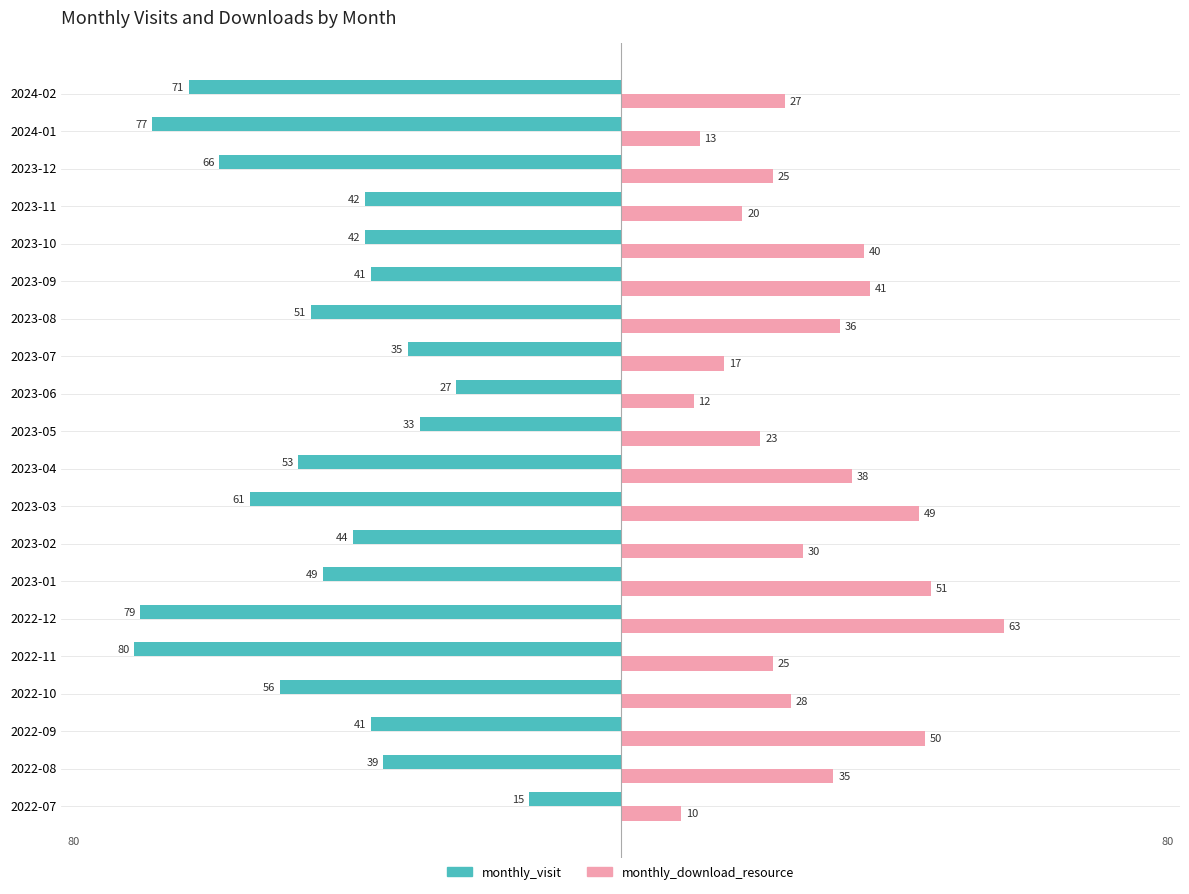

What is the maximum value shown in the chart?

63